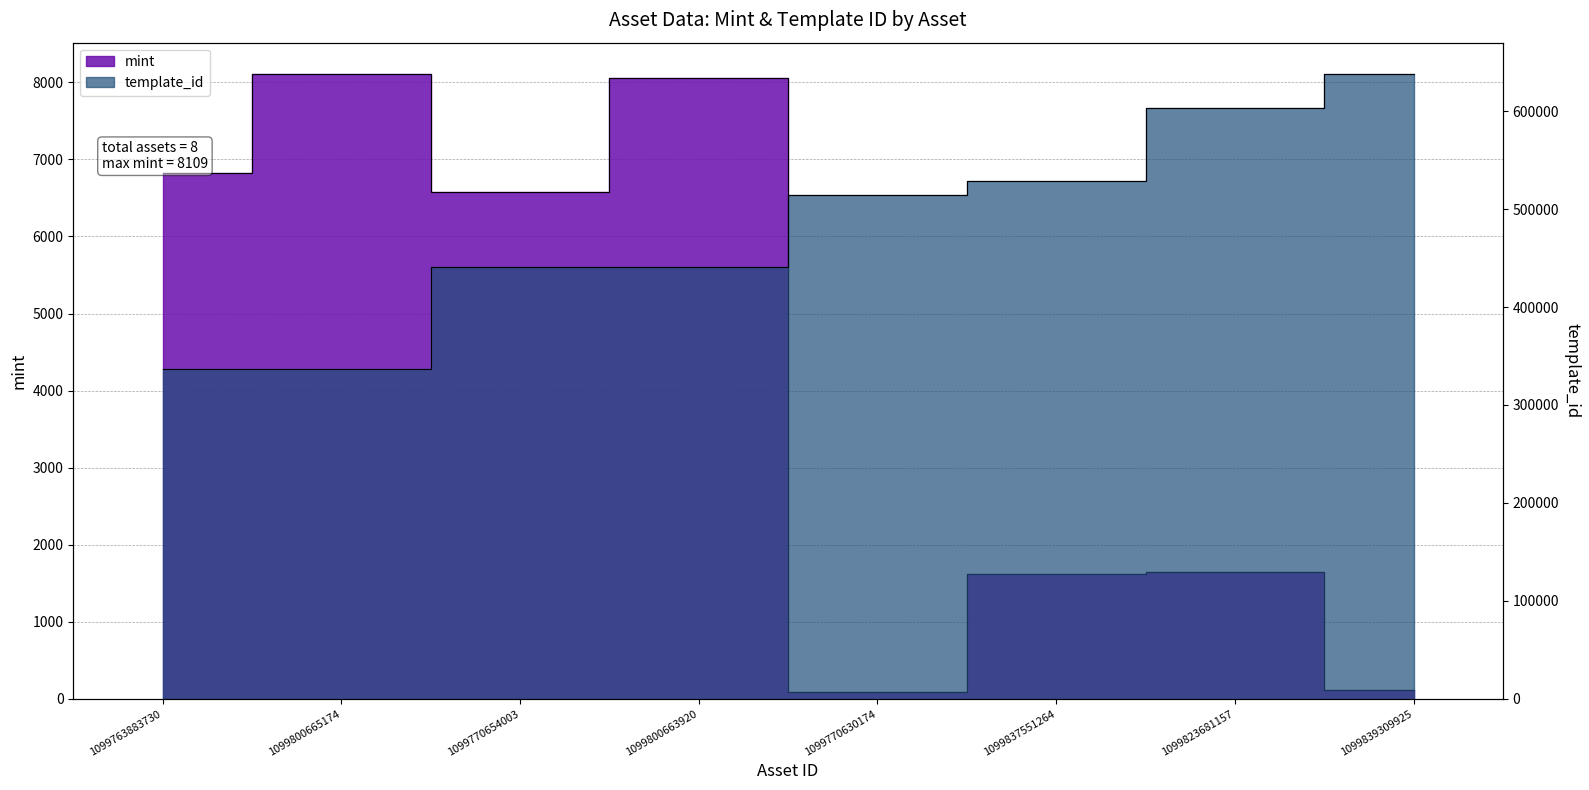

What are all the series names shown in the legend?

mint, template_id